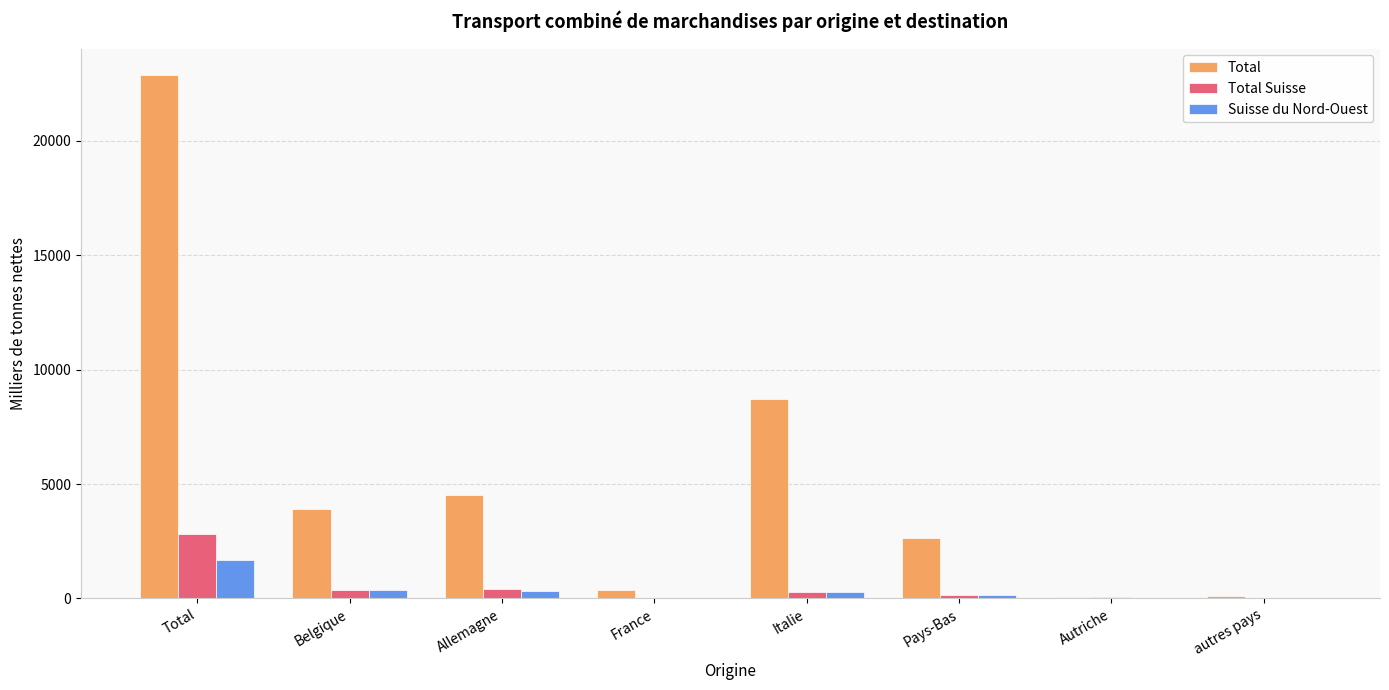

What is the sum of all Suisse du Nord-Ouest values?

2731.8